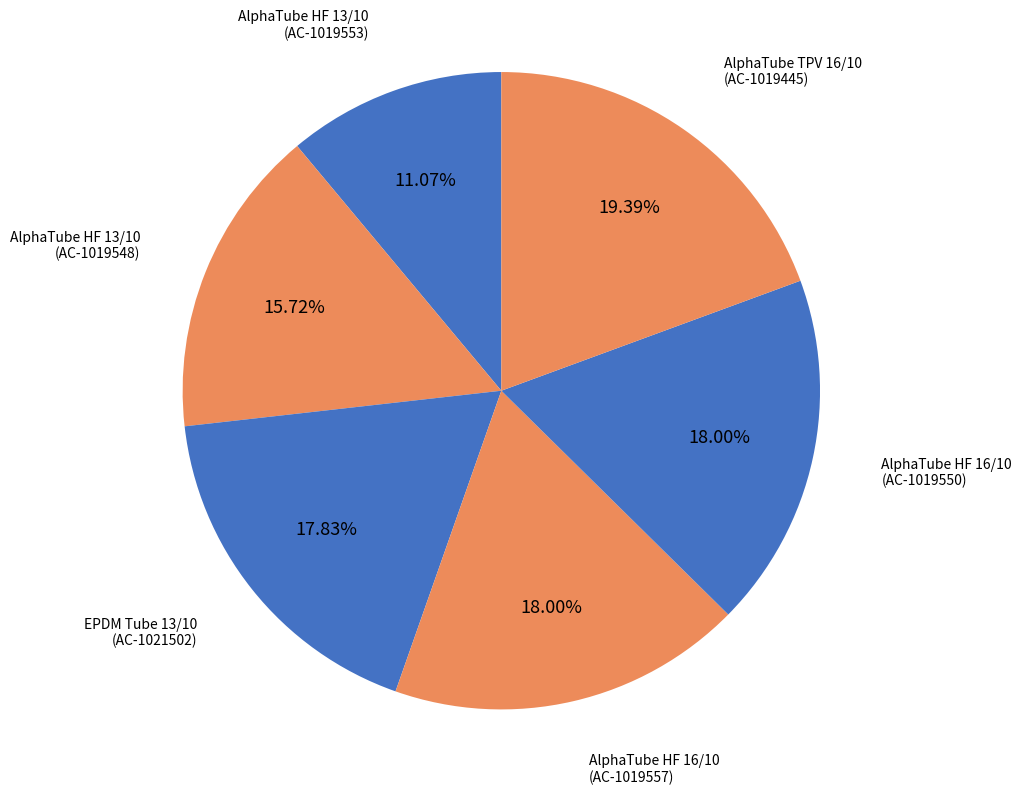

Do AlphaTube HF 16/10 (AC-1019550) and AlphaTube TPV 16/10 (AC-1019445) together represent more than half of the pie?

No